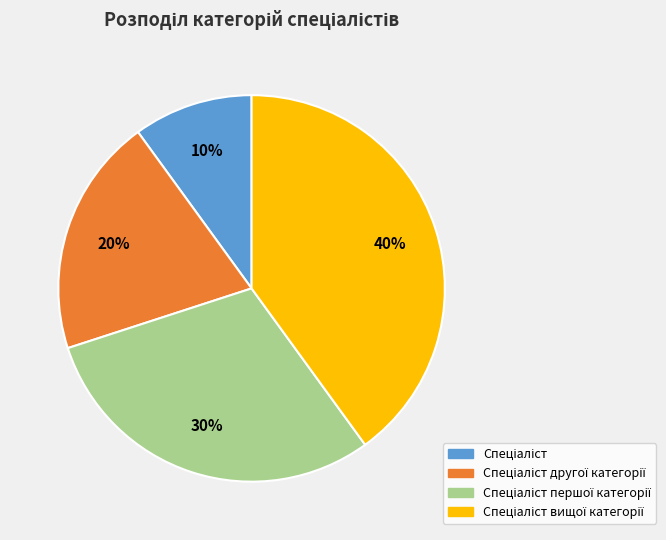

To the nearest percent, what is the difference between the largest and smallest slice percentages?

30%